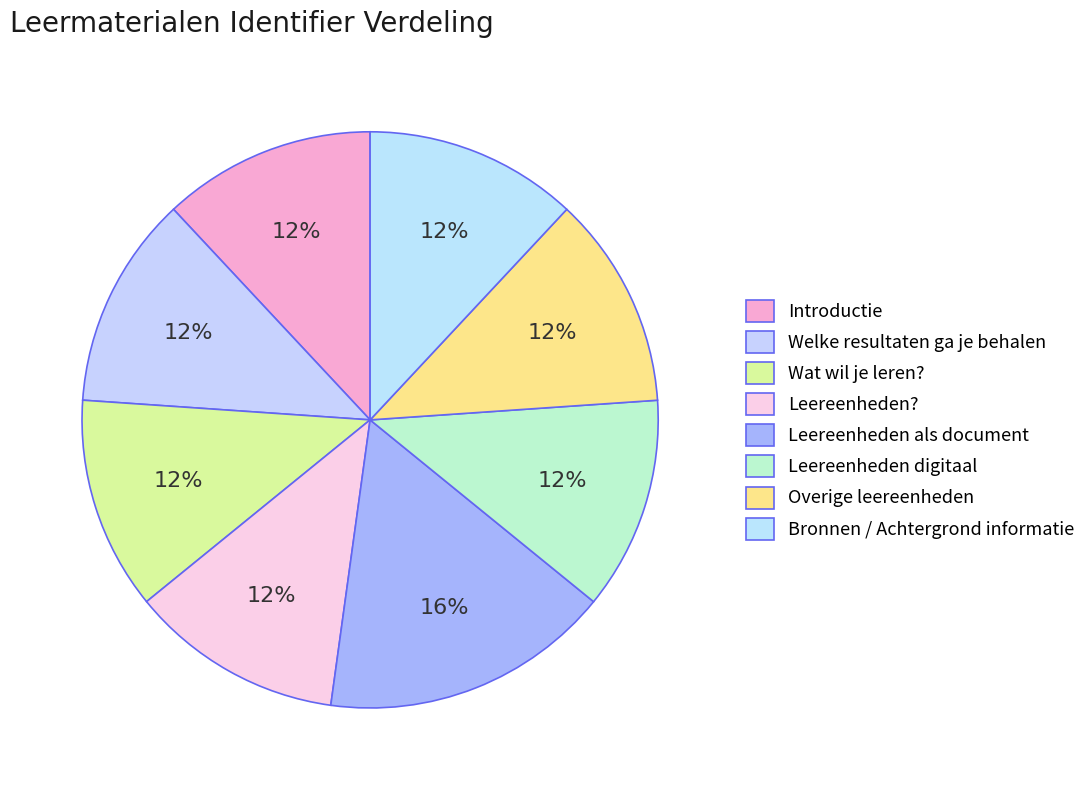

Rank the categories by value from highest to lowest.

Leereenheden als document, Bronnen / Achtergrond informatie, Overige leereenheden, Leereenheden digitaal, Leereenheden?, Wat wil je leren?, Welke resultaten ga je behalen, Introductie